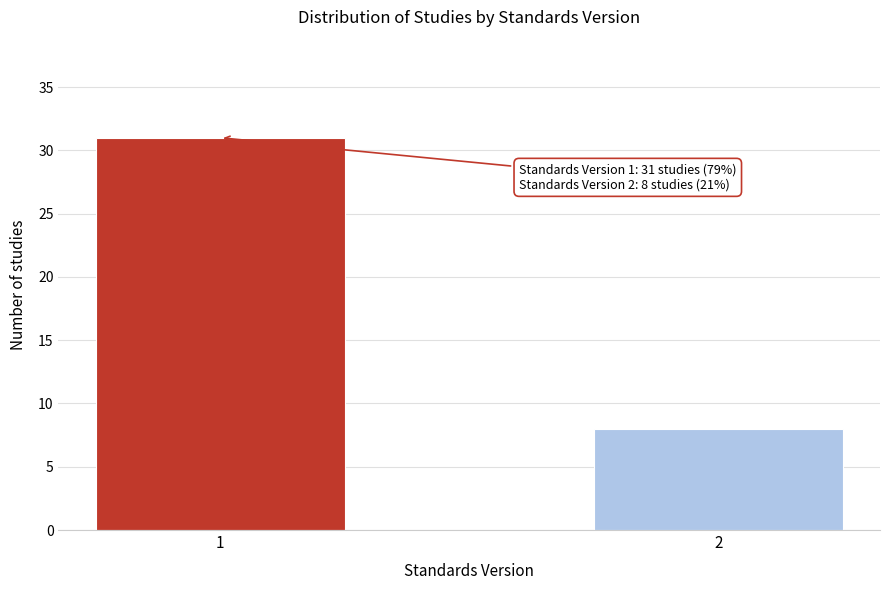

Reading right to left, extract all data points from this chart.

2=8	1=31